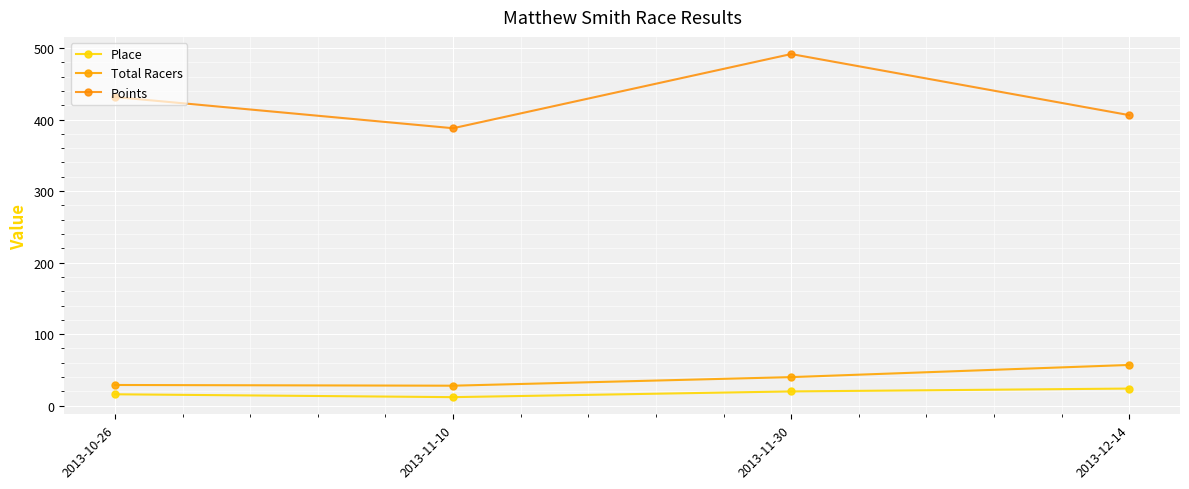

Reading left to right, extract all data points from this chart.

Place: 2013-10-26=16.0	2013-11-10=12.0	2013-11-30=20.0	2013-12-14=24.0
Total Racers: 2013-10-26=29.0	2013-11-10=28.0	2013-11-30=40.0	2013-12-14=57.0
Points: 2013-10-26=431.5	2013-11-10=387.9	2013-11-30=491.6	2013-12-14=406.1